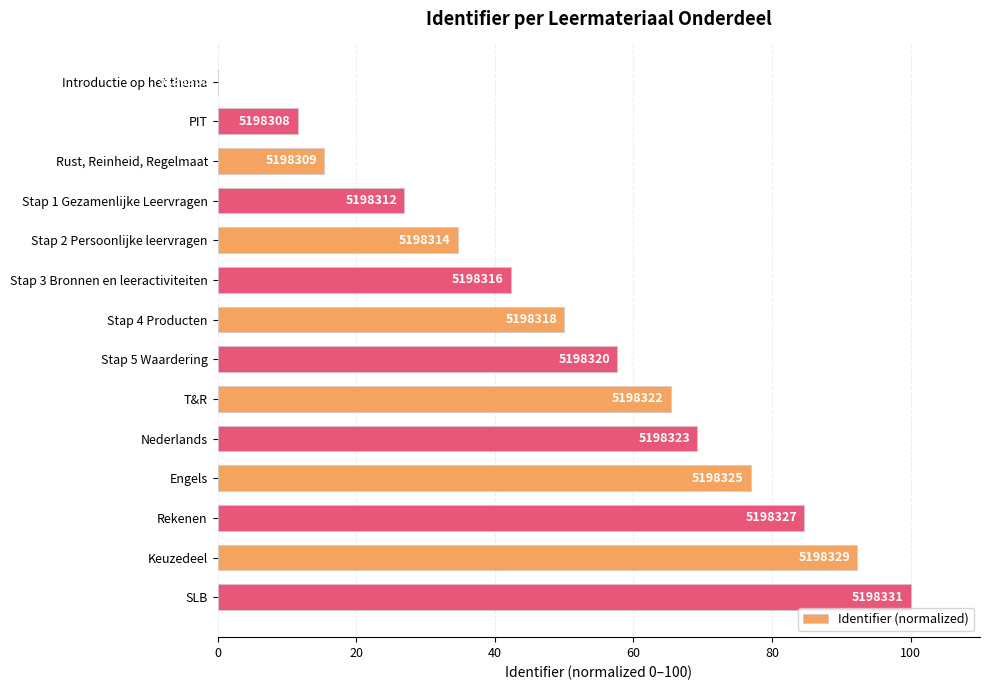

Are the bars horizontal?

Yes